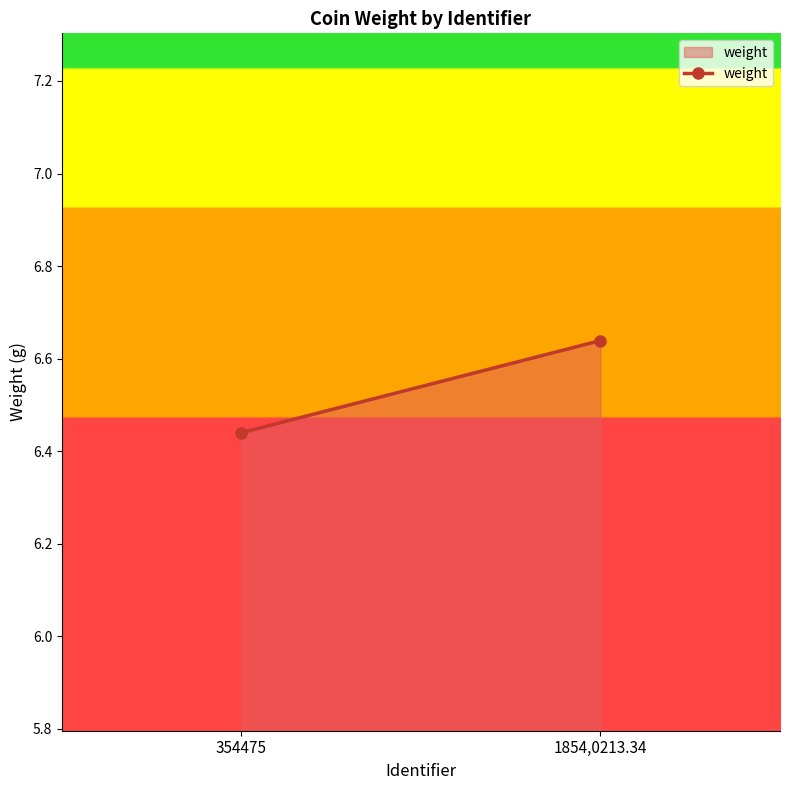

Reading left to right, extract all data points from this chart.

354475=6.4	1854,0213.34=6.6